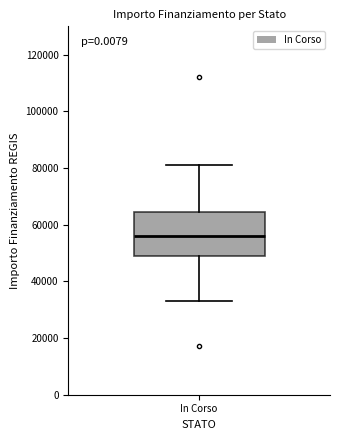

Transcribe this box plot: give where the median line is, the range the box spans, and where the two whiskers end, as read against the y-axis. The values are not printed on the chart, so give them approximately, as read against the axis.

median 56000, box 50000 to 64000, whiskers 32000 to 80000